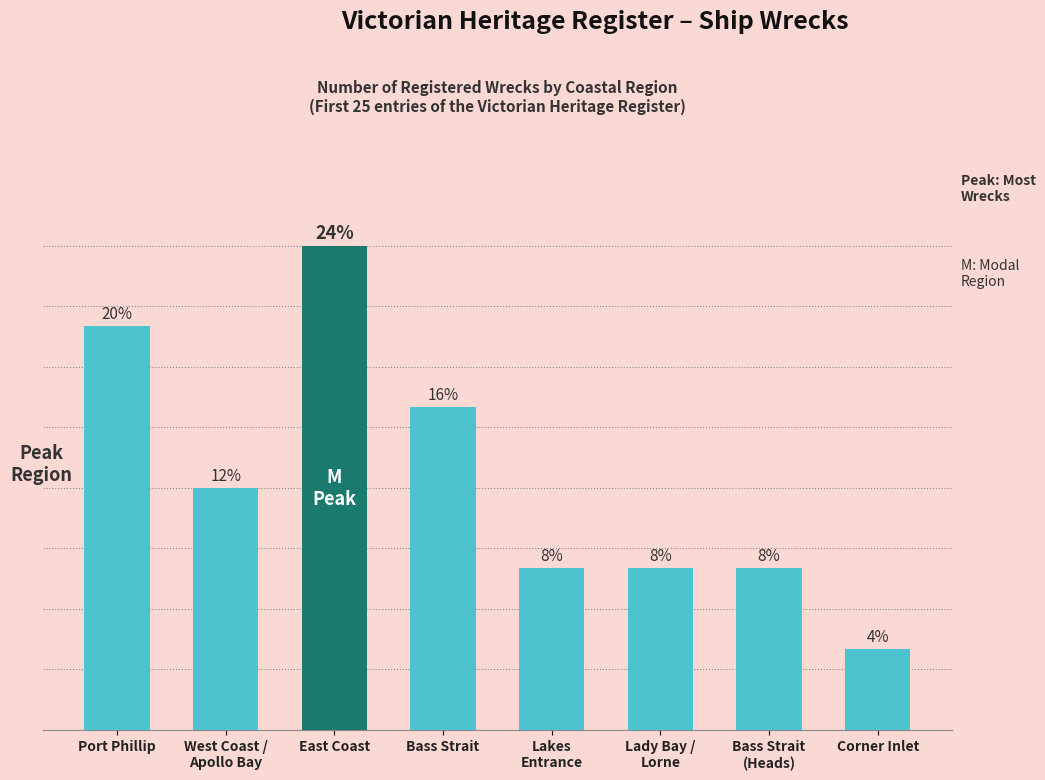

What is the value of the 3rd bar from the left?

6